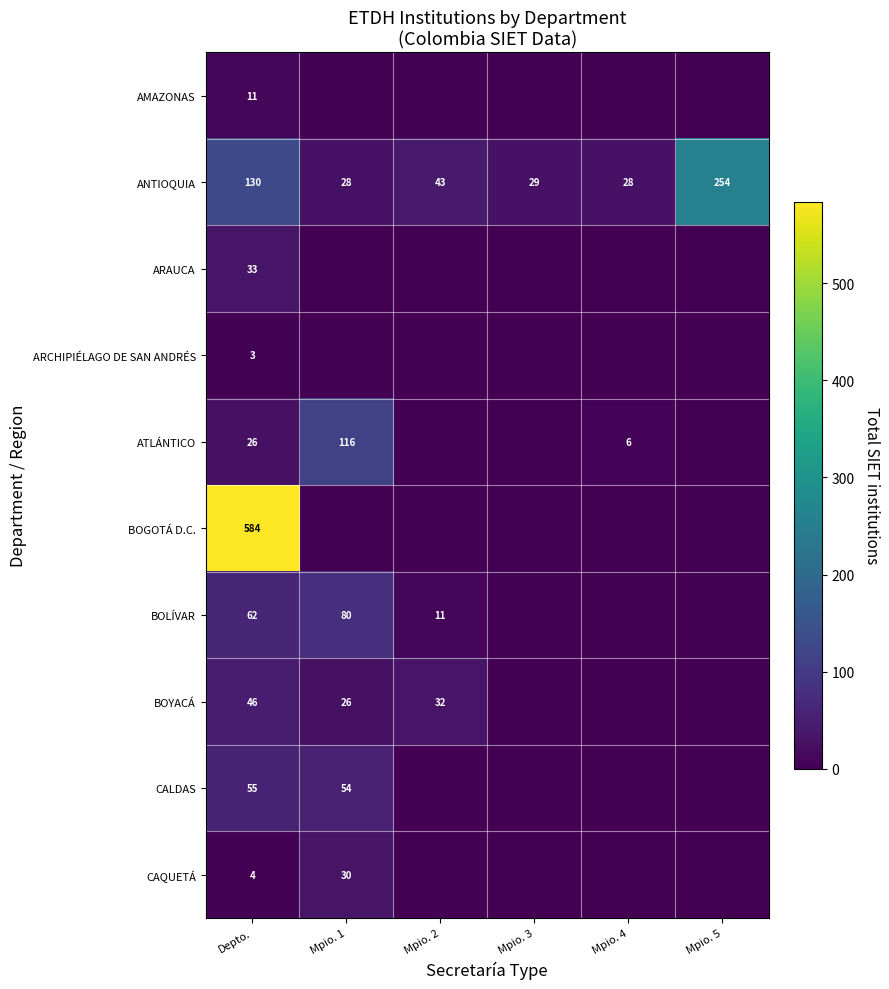

At which label does ANTIOQUIA reach its peak?

Mpio. 5